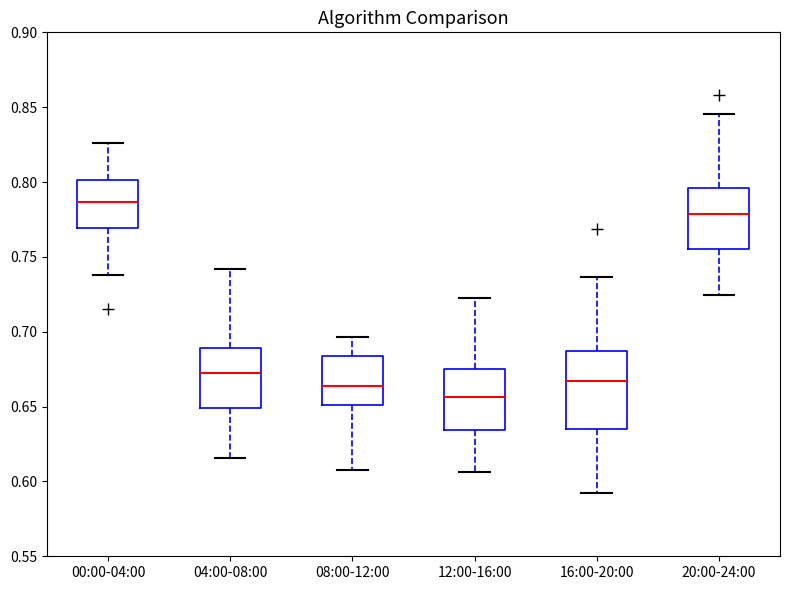

Reading left to right, read every box against the y-axis: the position of its median line, the range the box covers, and the ends of its whiskers. The values are not printed on the chart, so give them approximately, as read against the axis.

00:00-04:00: median 0.785, box 0.770 to 0.800, whiskers 0.740 to 0.825
04:00-08:00: median 0.675, box 0.650 to 0.690, whiskers 0.615 to 0.740
08:00-12:00: median 0.665, box 0.650 to 0.685, whiskers 0.610 to 0.695
12:00-16:00: median 0.655, box 0.635 to 0.675, whiskers 0.605 to 0.725
16:00-20:00: median 0.665, box 0.635 to 0.685, whiskers 0.590 to 0.735
20:00-24:00: median 0.780, box 0.755 to 0.795, whiskers 0.725 to 0.845